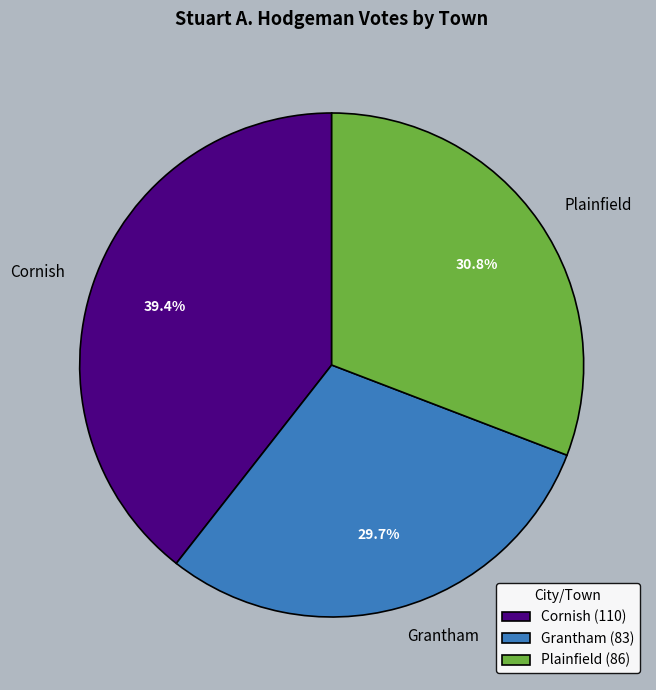

Does Grantham represent more than half of the total?

No